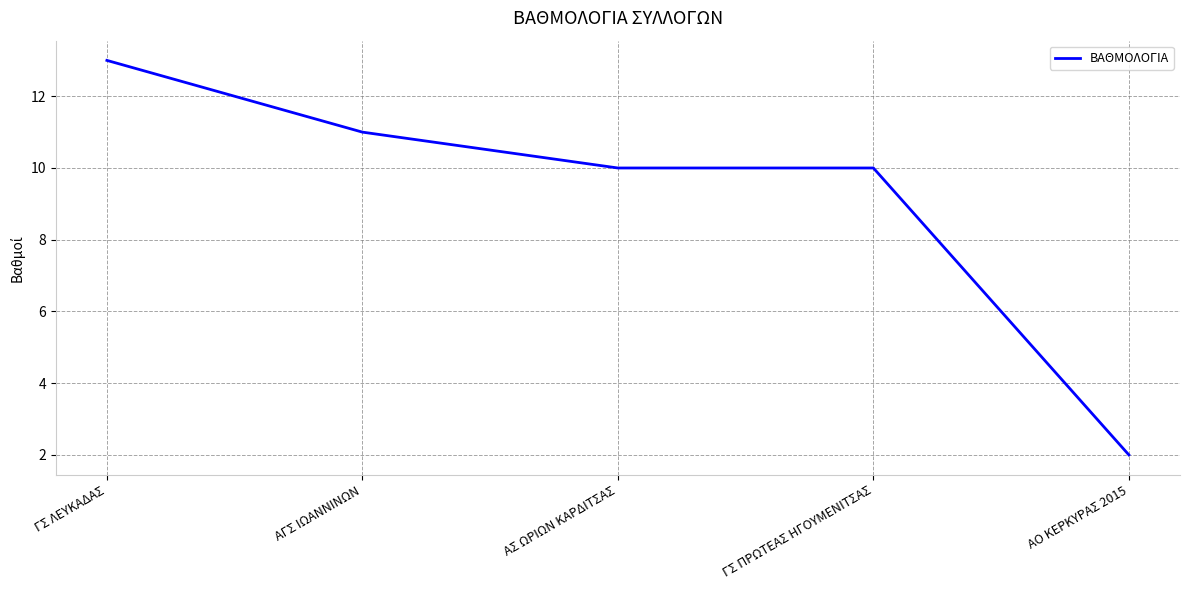

Reading right to left, what are all the values shown in this chart?

2	10	10	11	13